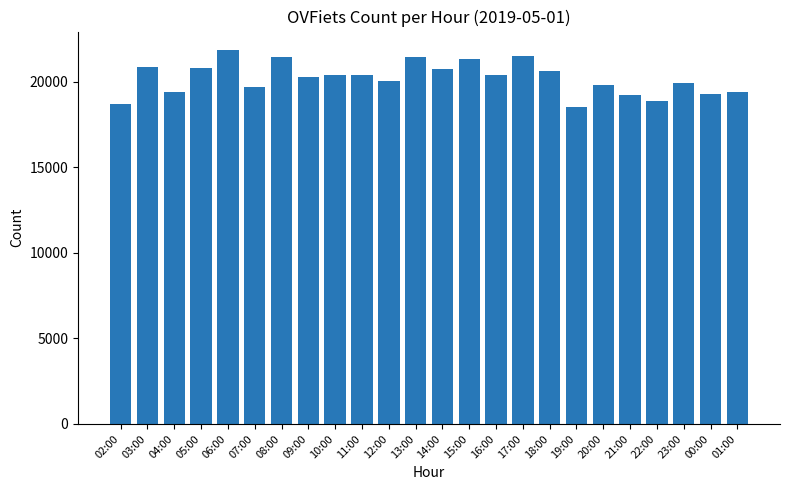

What is the label of the 8th bar from the right?

18:00